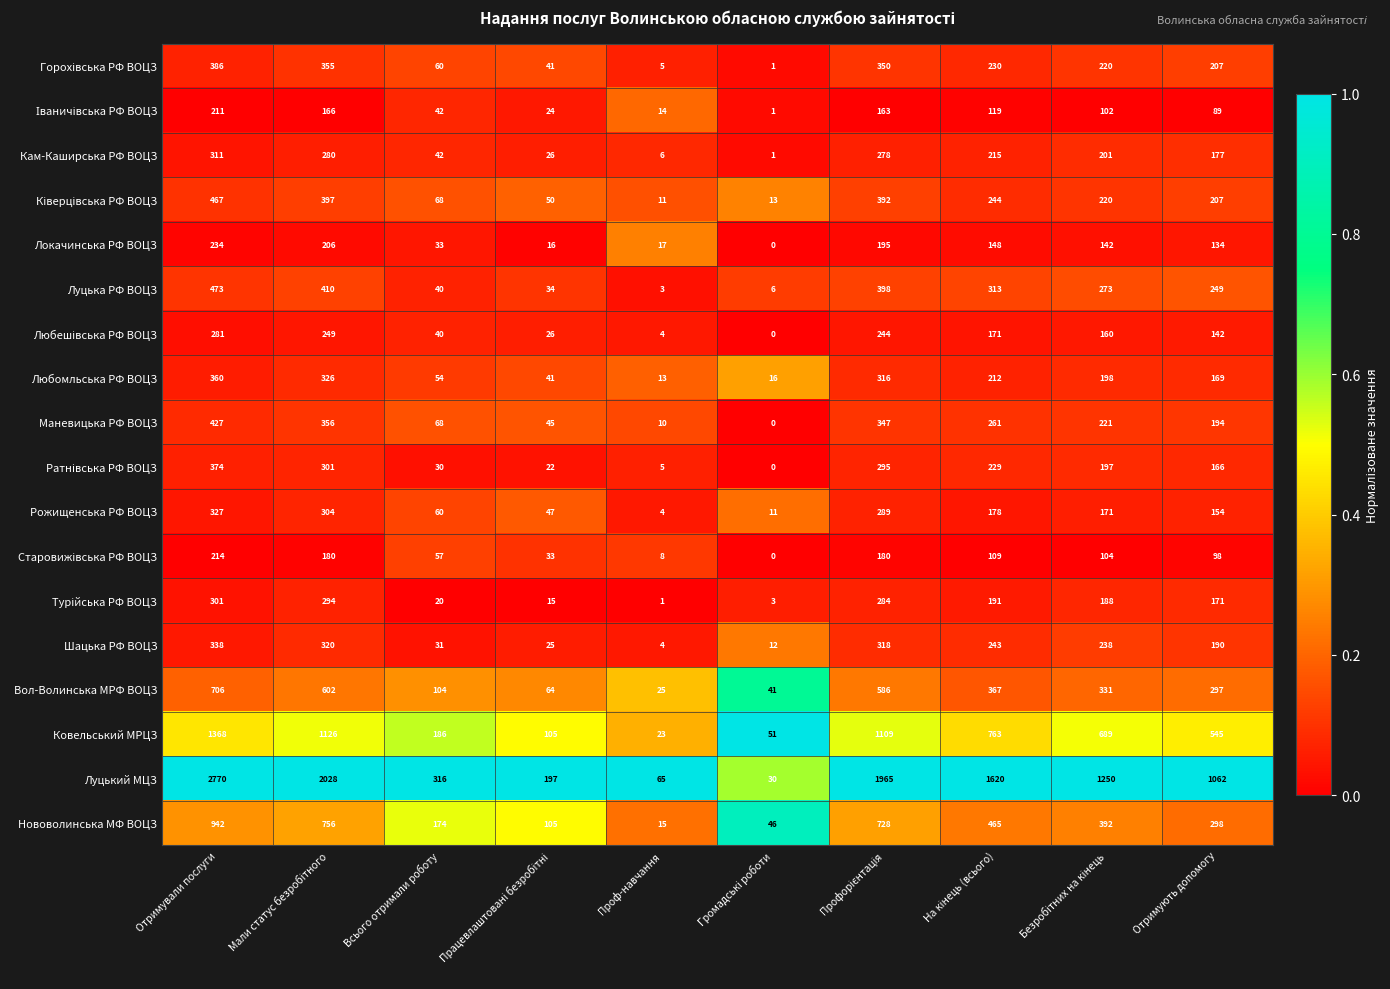

Count the number of data series in this chart.

18